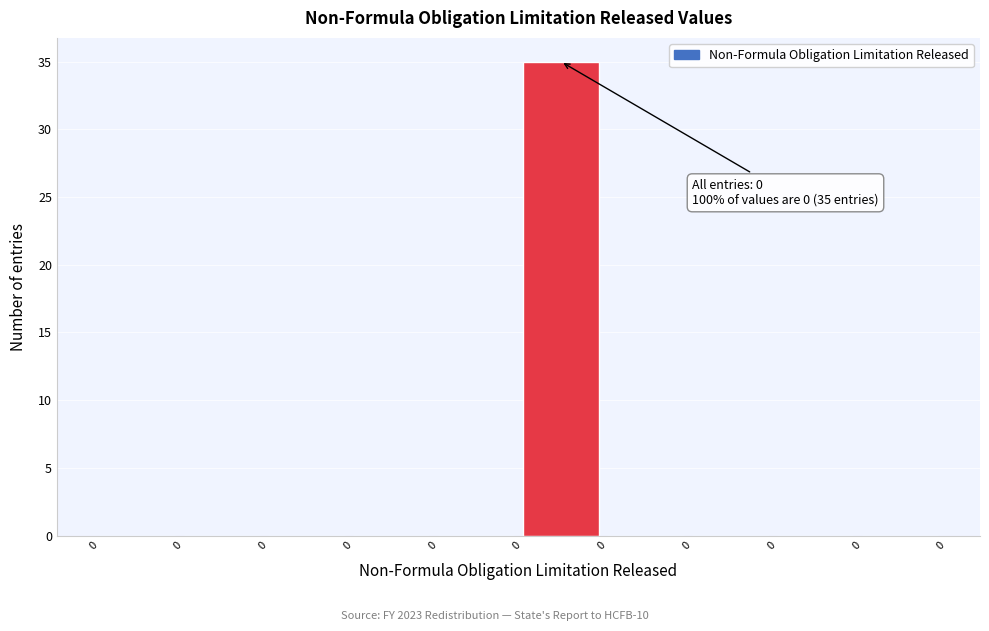

Count the number of categories in the chart.

10